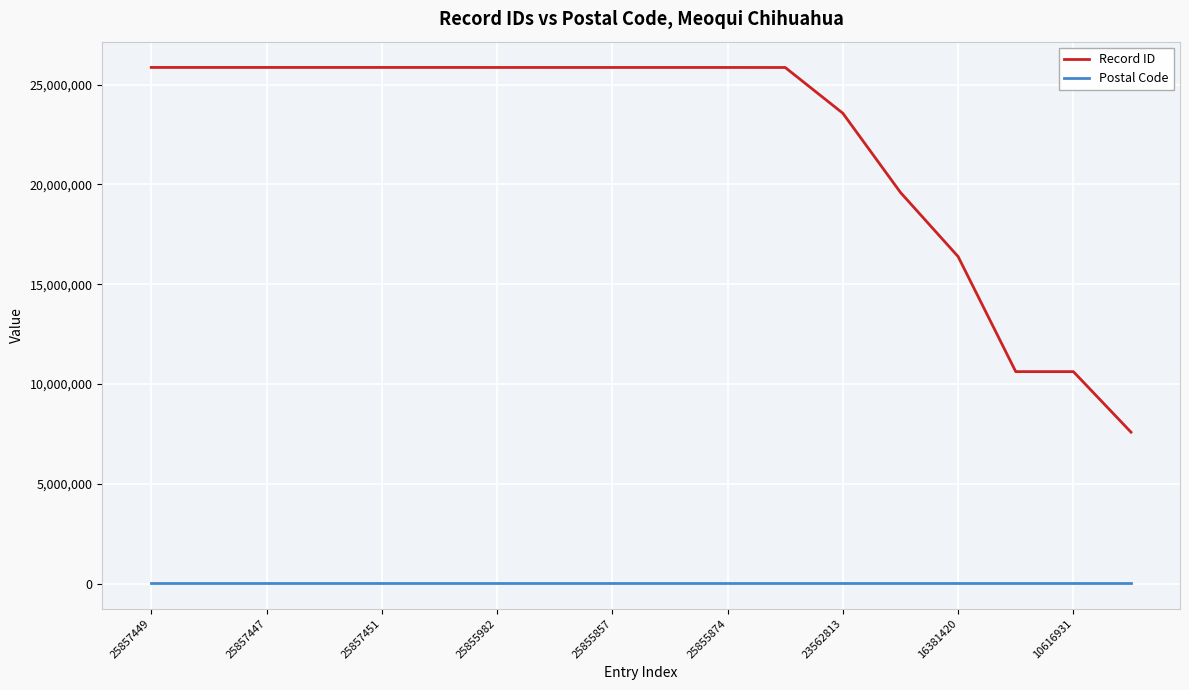

What is the maximum value for Record ID?

25857451